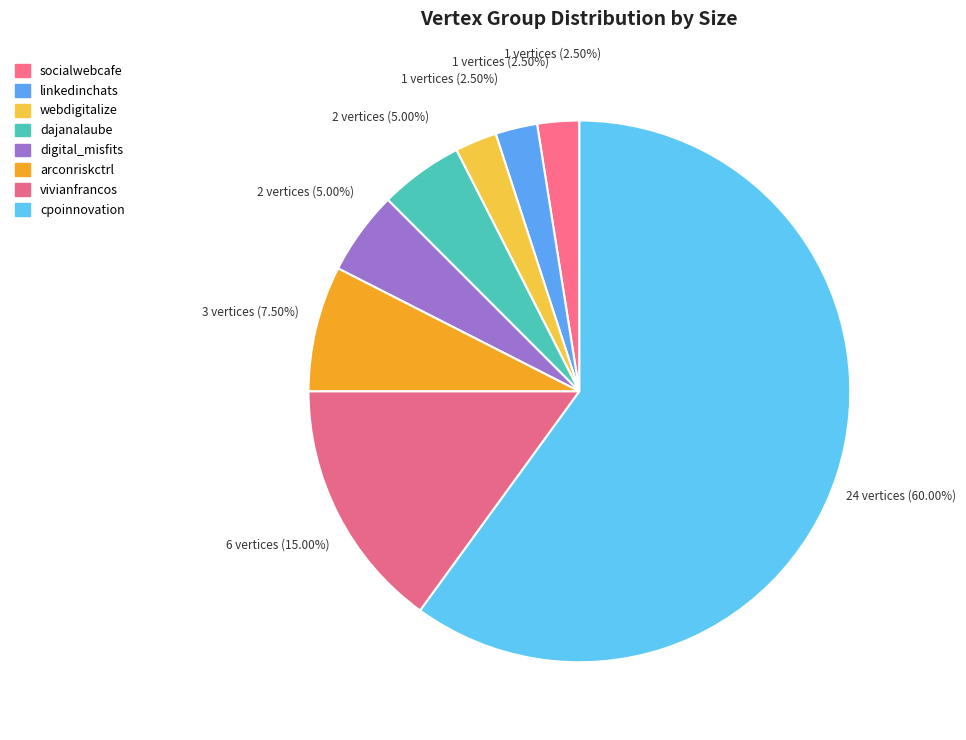

Count the number of slices in the pie.

8